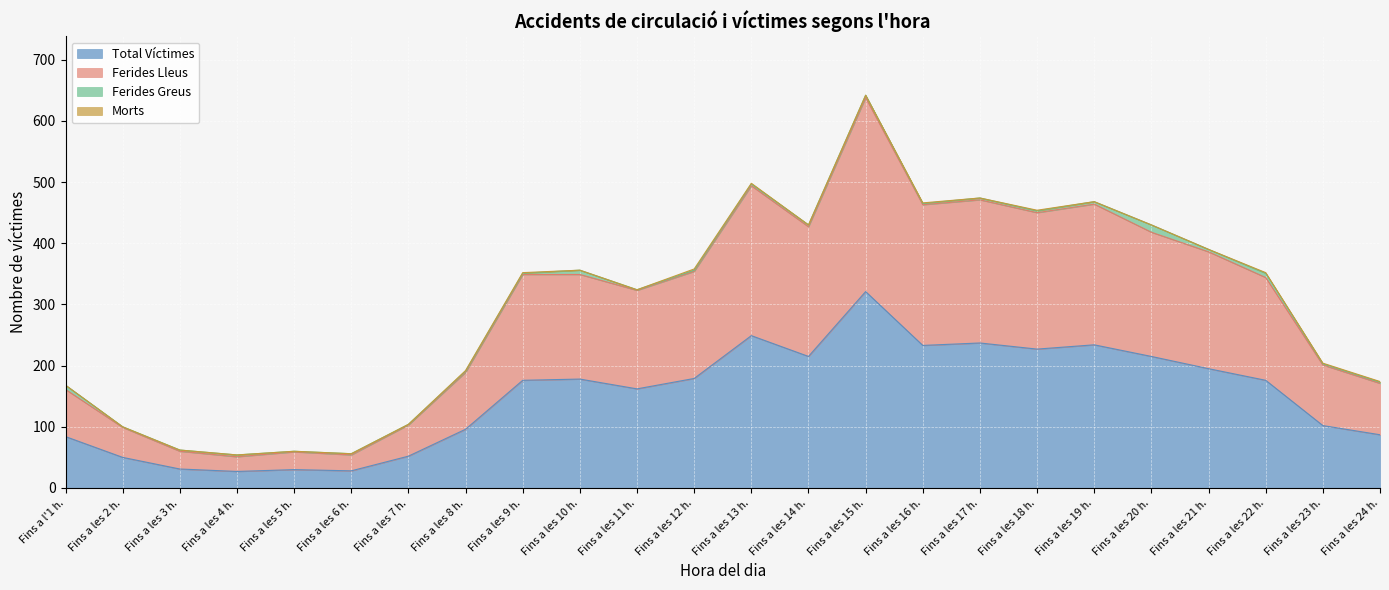

Which series has the largest range (max minus min)?

Ferides Lleus